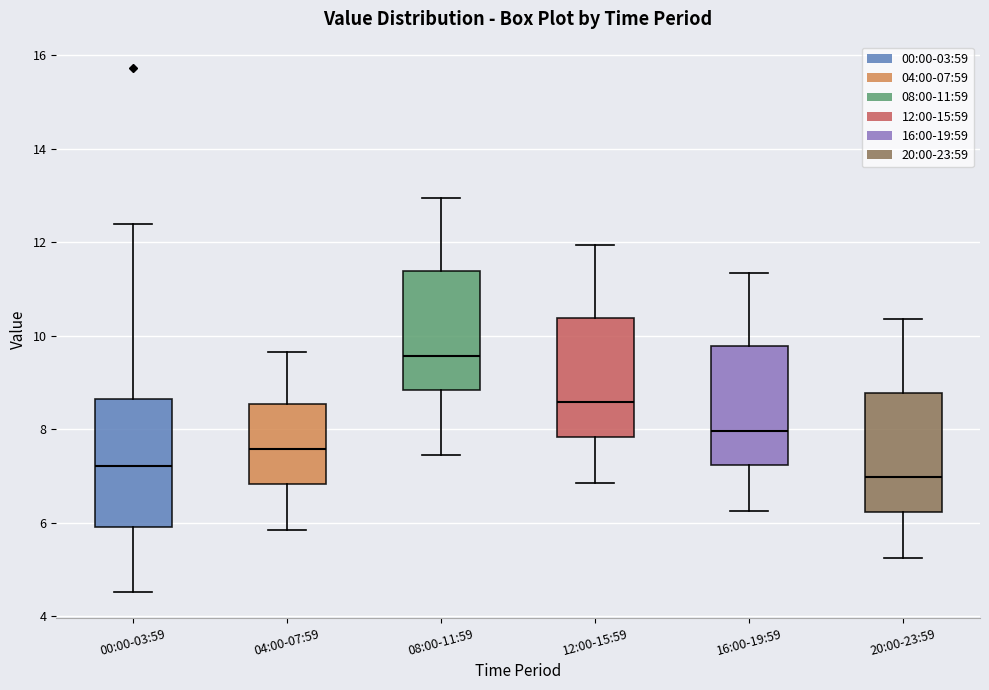

Reading left to right, transcribe this box plot: for each box, give where its median line is, the range the box spans, and where its two whiskers end, as read against the y-axis. The values are not printed on the chart, so give them approximately, as read against the axis.

00:00-03:59: median 7.2, box 6.0 to 8.6, whiskers 4.6 to 12.4
04:00-07:59: median 7.6, box 6.8 to 8.6, whiskers 5.8 to 9.6
08:00-11:59: median 9.6, box 8.8 to 11.4, whiskers 7.4 to 13.0
12:00-15:59: median 8.6, box 7.8 to 10.4, whiskers 6.8 to 12.0
16:00-19:59: median 8.0, box 7.2 to 9.8, whiskers 6.2 to 11.4
20:00-23:59: median 7.0, box 6.2 to 8.8, whiskers 5.2 to 10.4